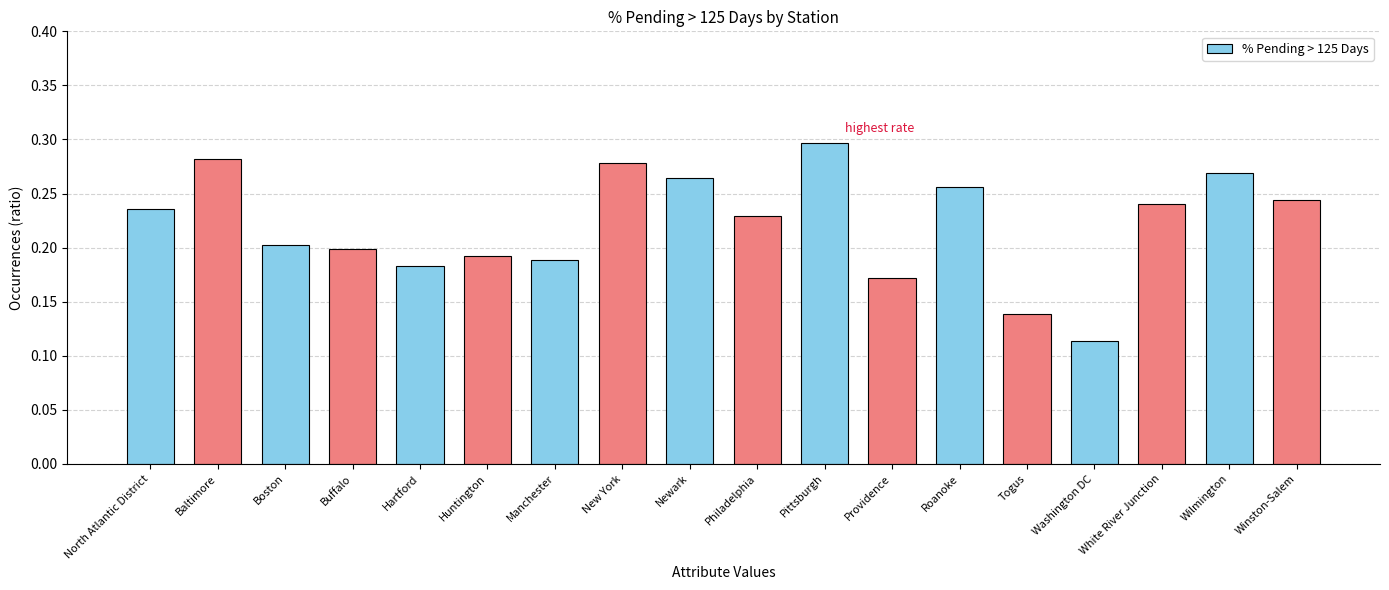

How many values are between 0 and 1?

18